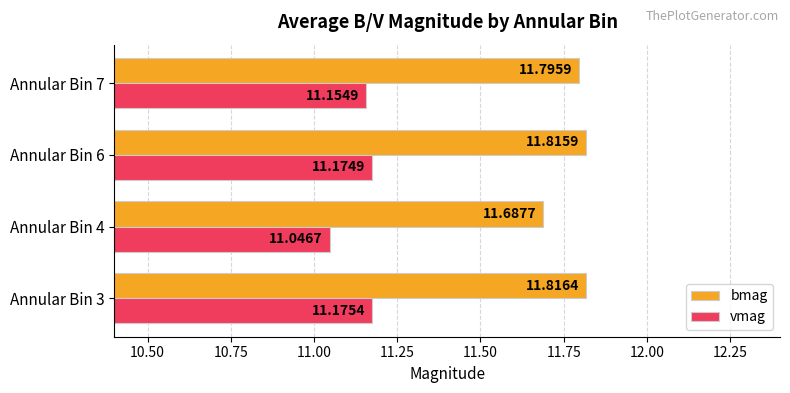

What is the sum of the bmag values at Annular Bin 3 and Annular Bin 4?

23.5